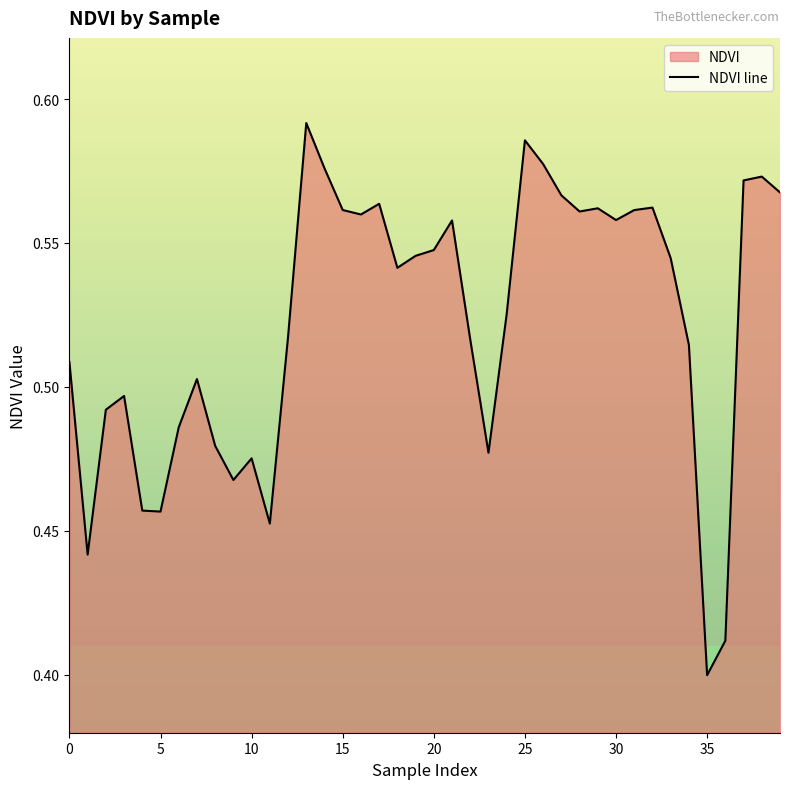

What is the sum of all values?

20.9